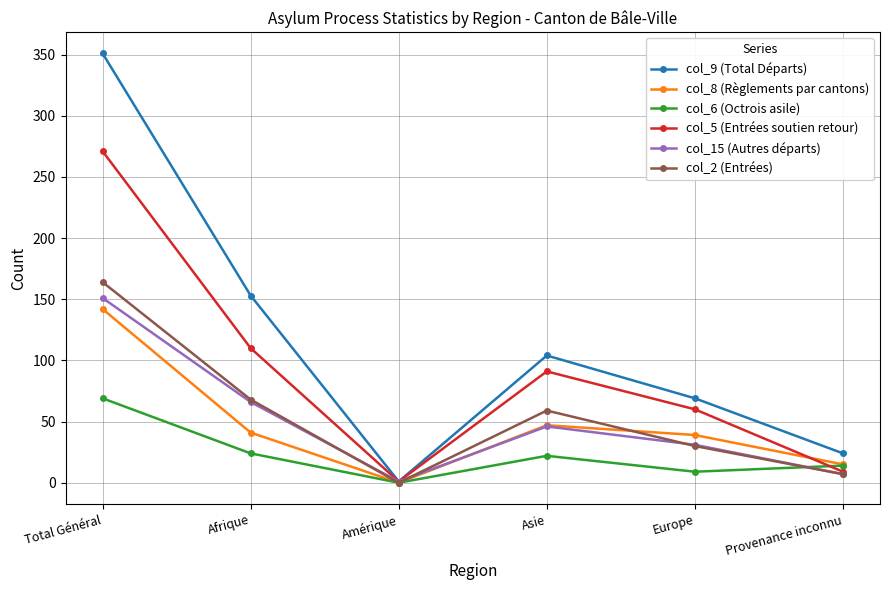

At which category does col_5 (Entrées soutien retour) reach its first local peak?

Asie